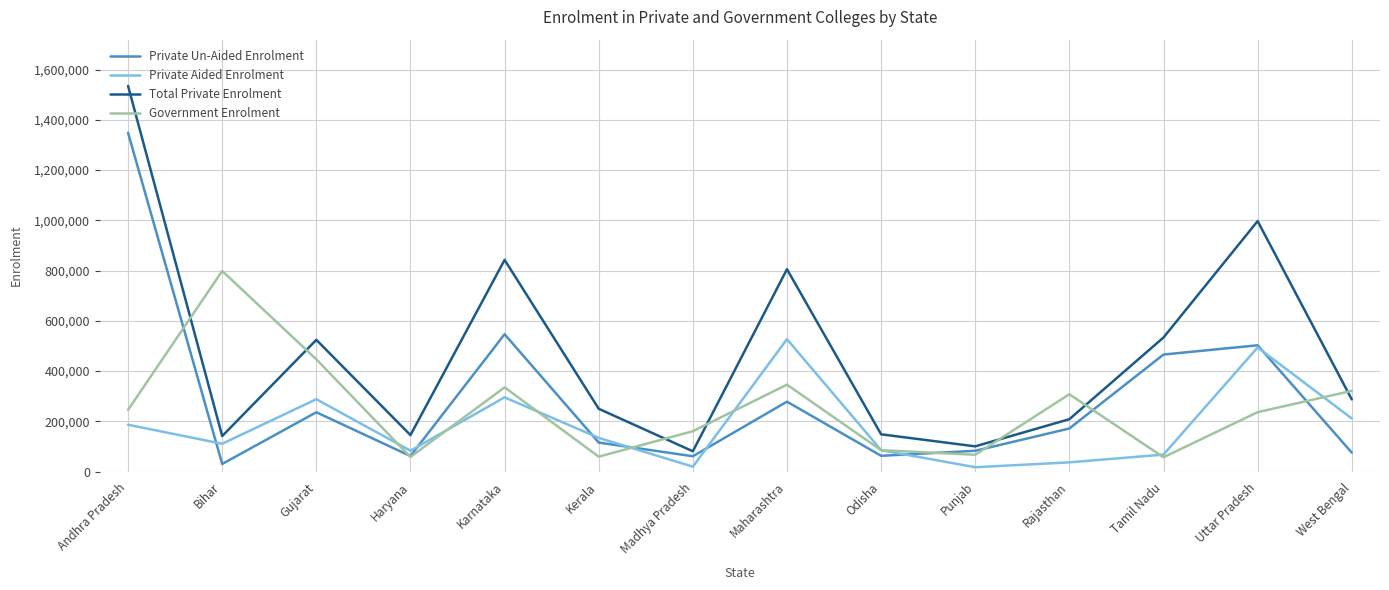

At which label is Private Un-Aided Enrolment closest to 689372?

Karnataka